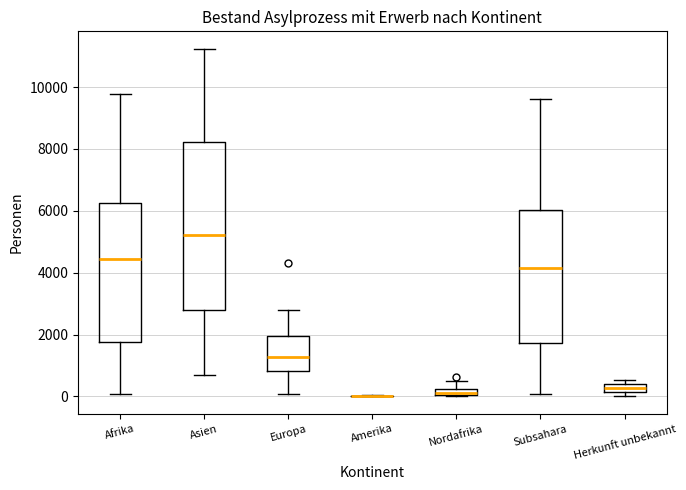

Which box is the tallest, from its lower edge to its upper edge?

Asien